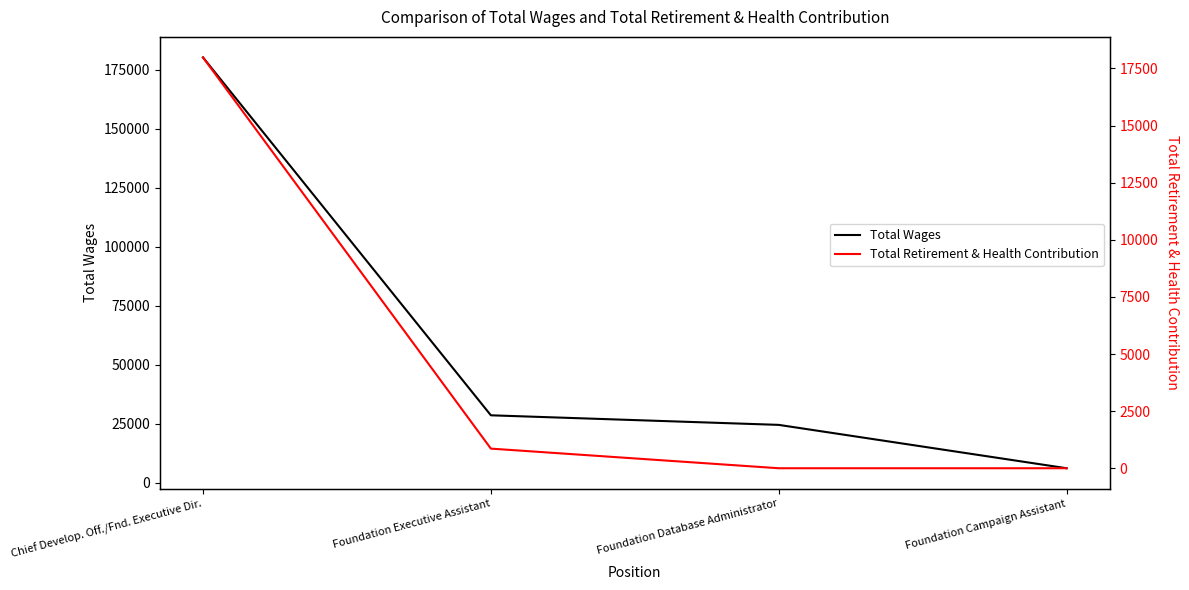

True or false: Total Retirement & Health Contribution and Total Wages intersect in this chart.

False